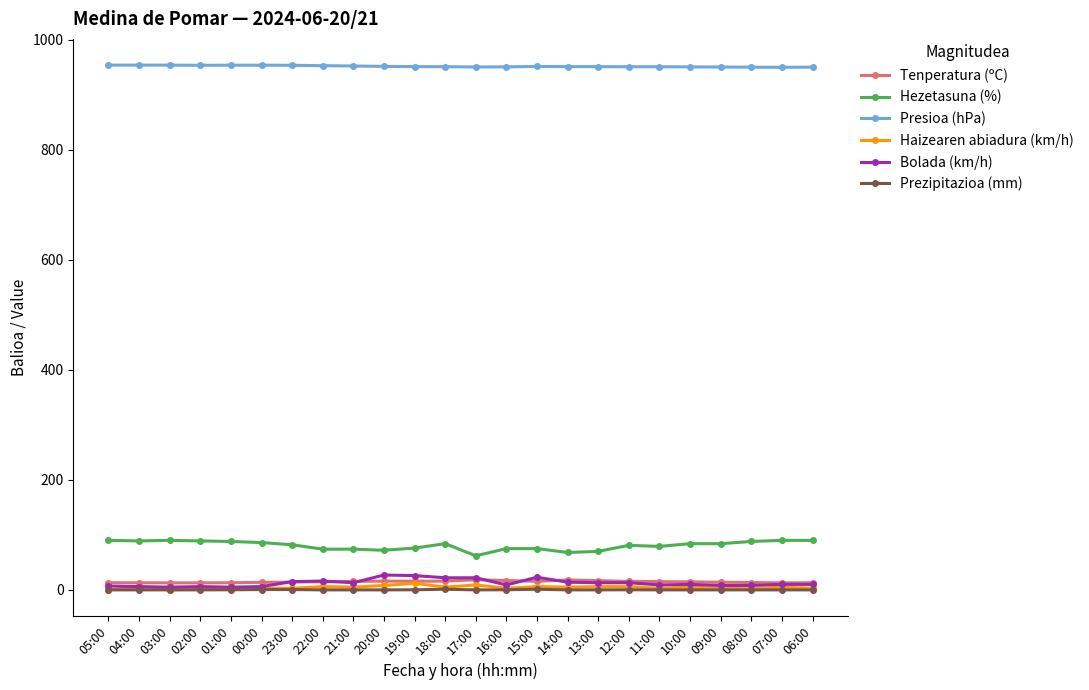

True or false: Presioa (hPa) has a value of 953.4 at 02:00.

True